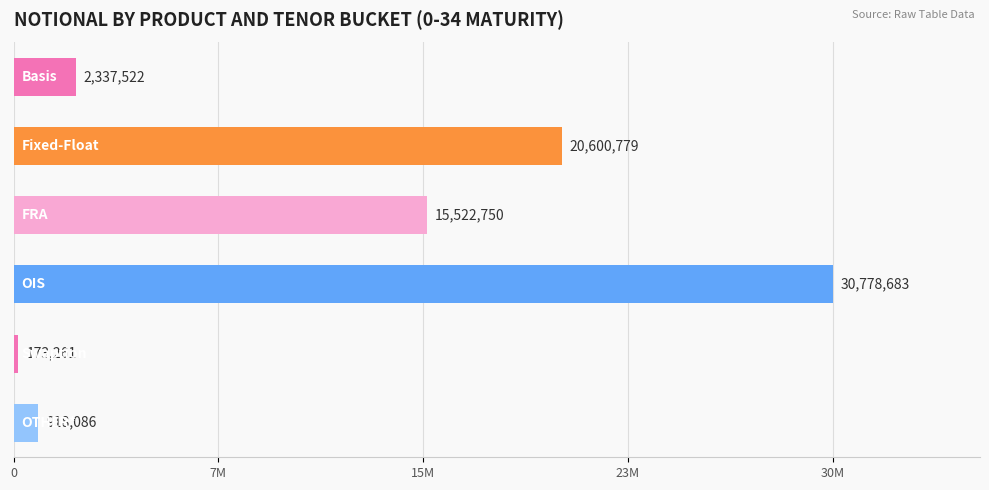

List the labels in order of value, largest first.

OIS, Fixed-Float, FRA, Basis, OTHER*, Swaption